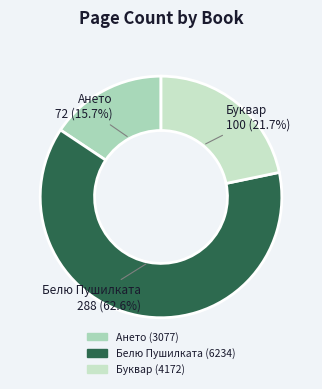

What is the ratio of the value at Белю Пушилката (6234) to the value at Ането (3077)?

4.0